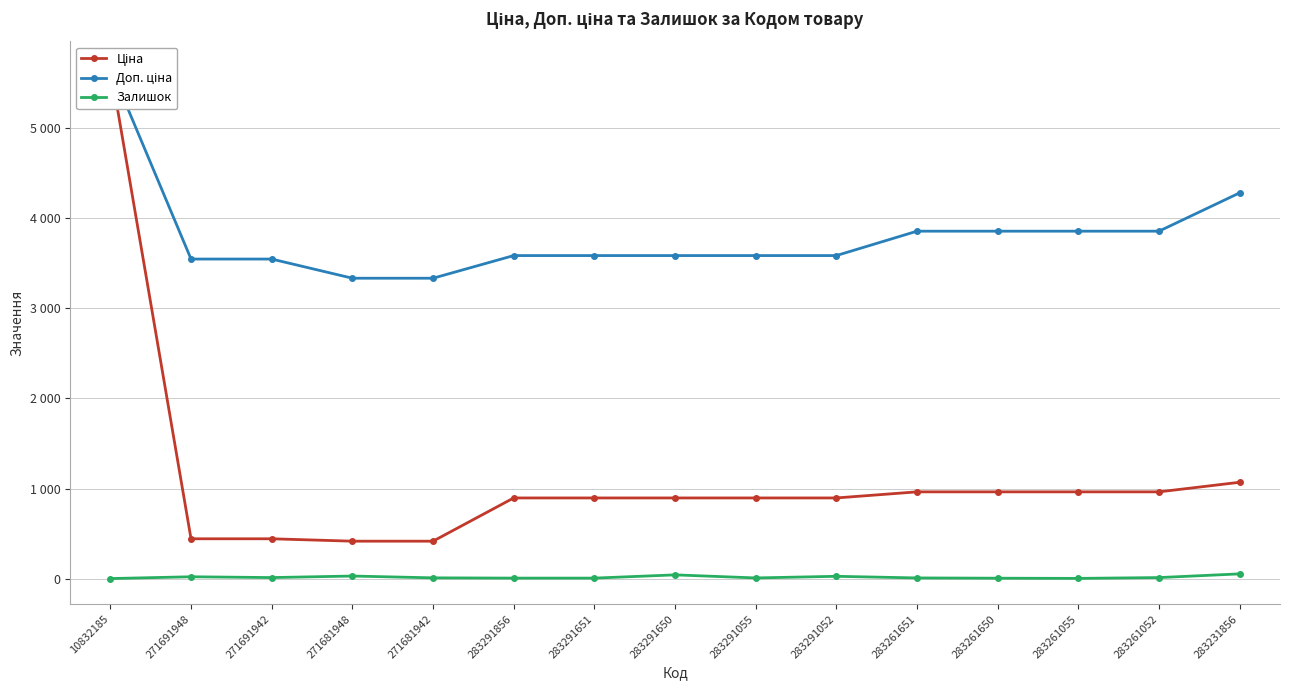

At which category is the sum across all series the highest?

10832185